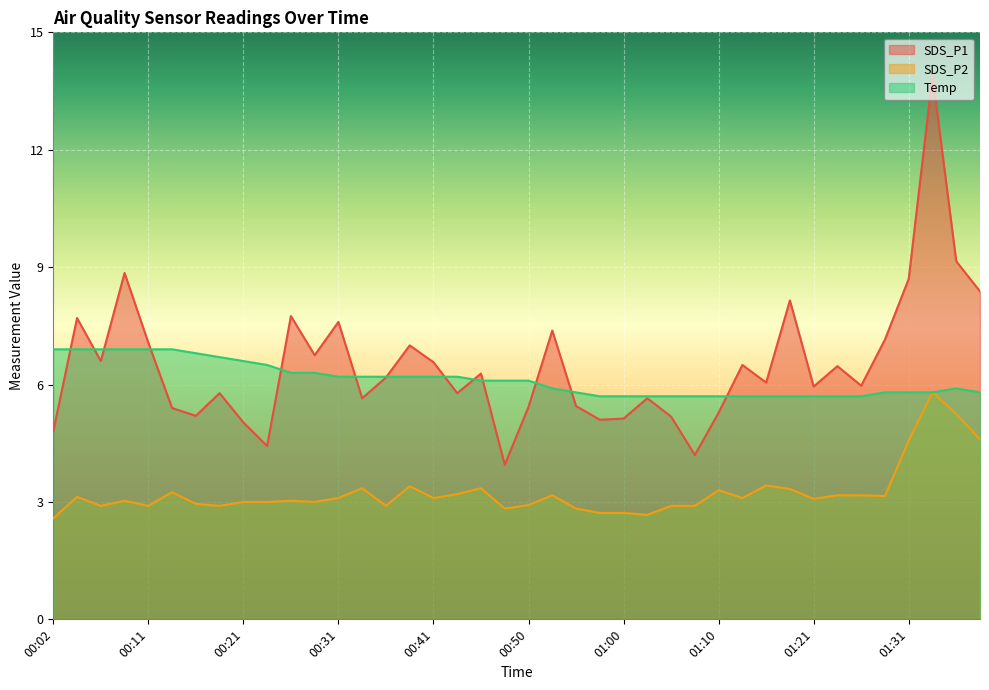

Which has a higher value, 00:38 or 01:39?

01:39